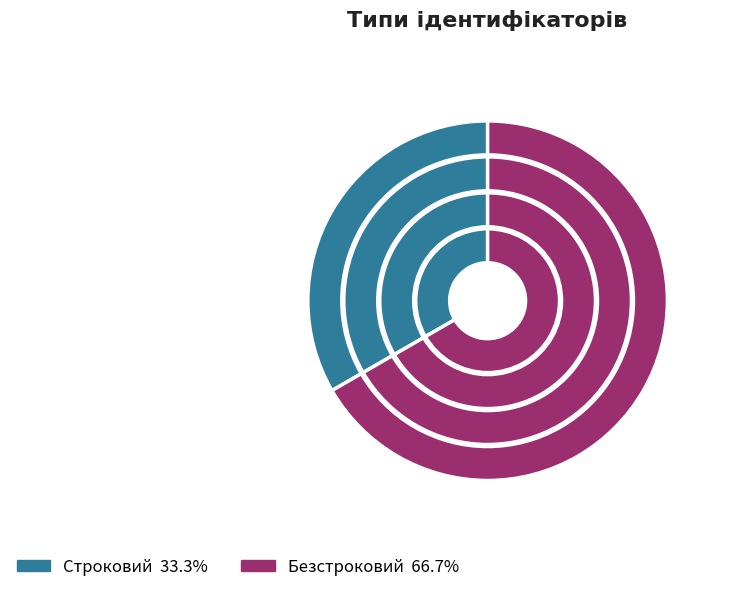

To the nearest percent, what is the difference between the Безстроковий and Строковий slice percentages?

33%